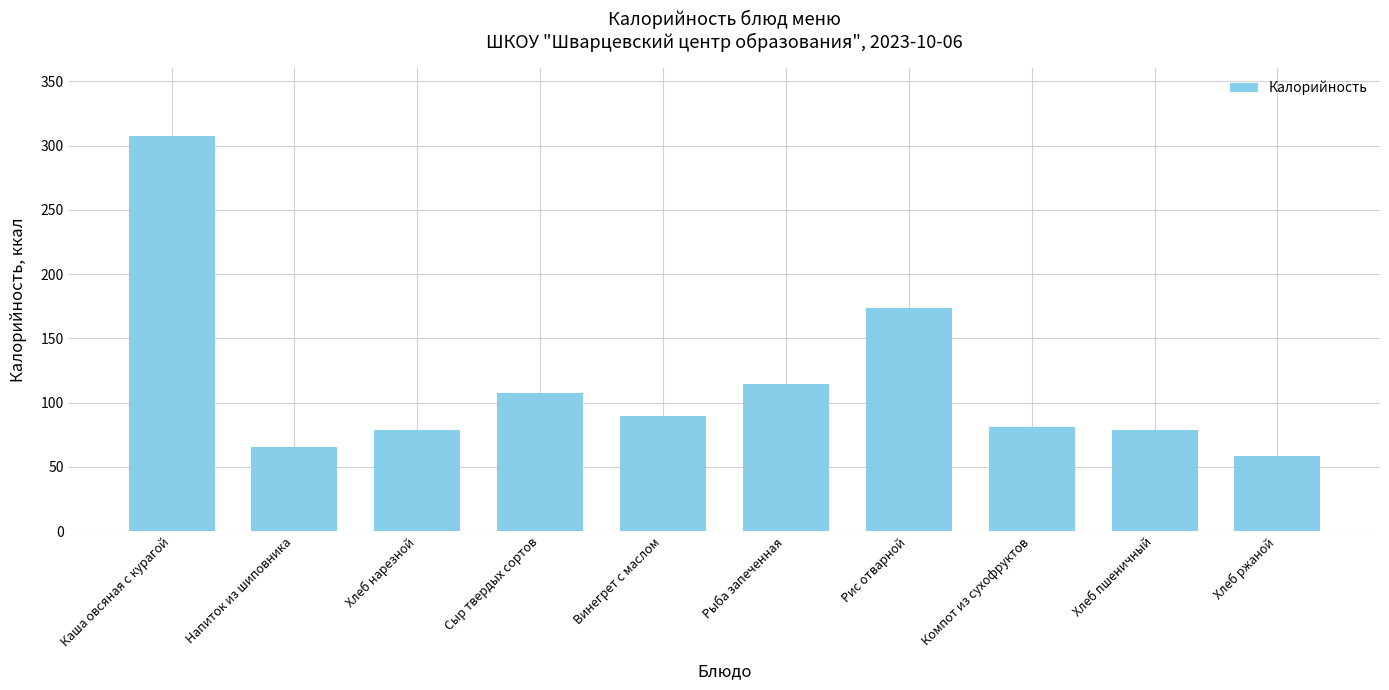

What is the change in value from Сыр твердых сортов to Хлеб пшеничный?

-29.0